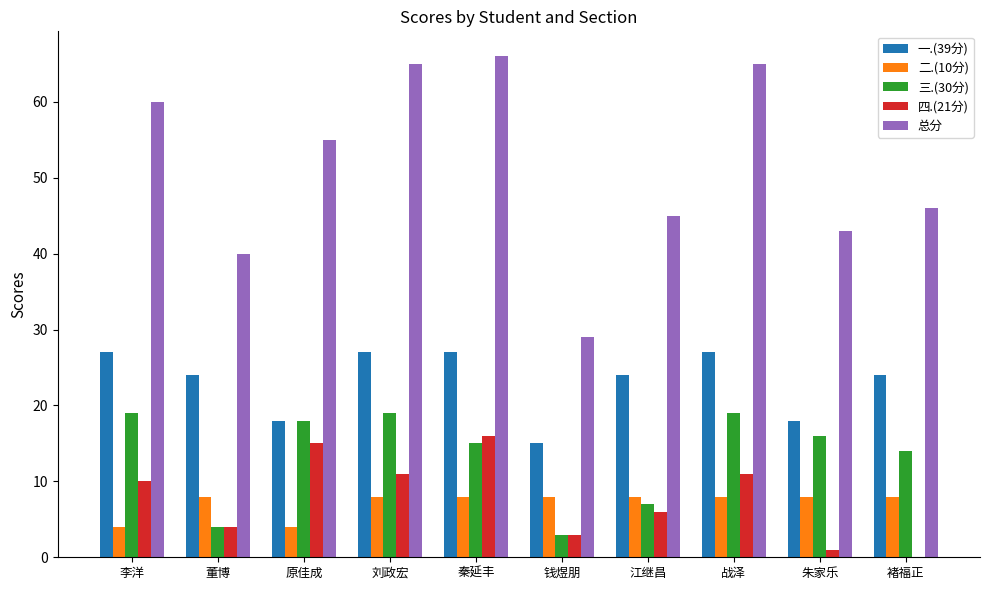

What is the sum of the 一.(39分) values at 李洋 and 褚福正?

51